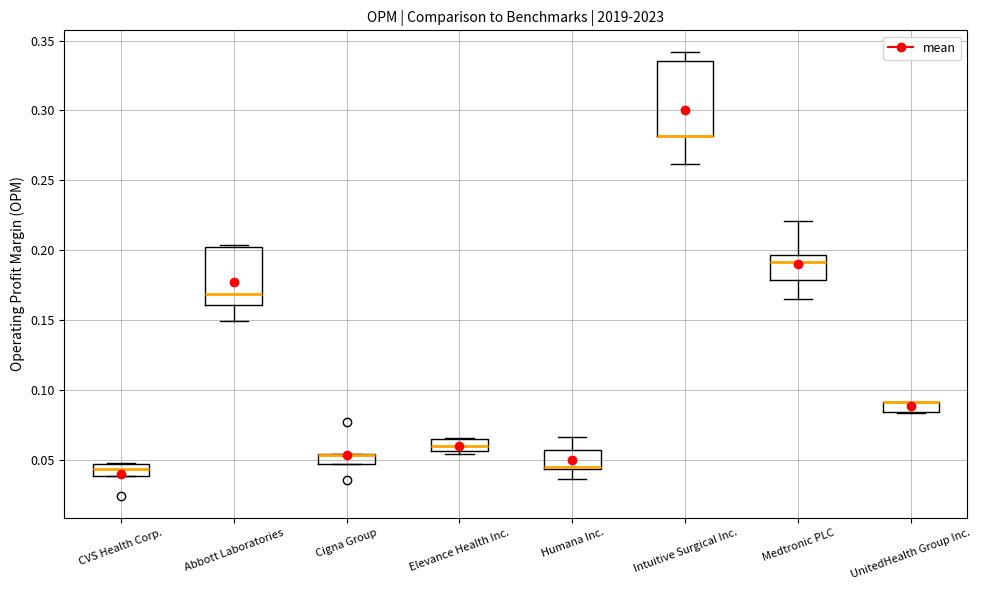

Where is the lower edge of the box for Cigna Group on the y-axis? The values are not printed on the chart, so give them approximately, as read against the axis.

0.045